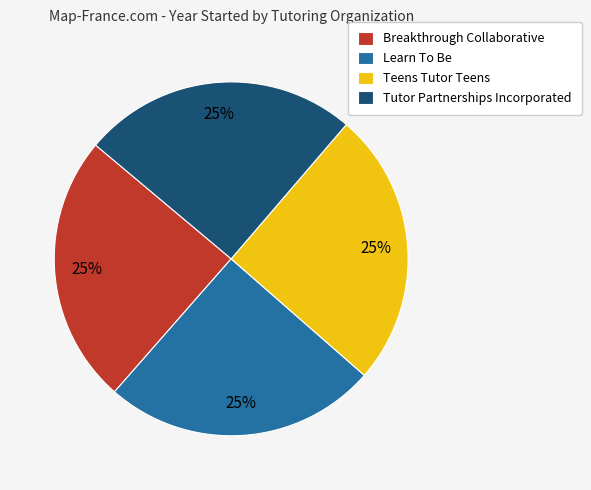

How many segments does this pie chart have?

4